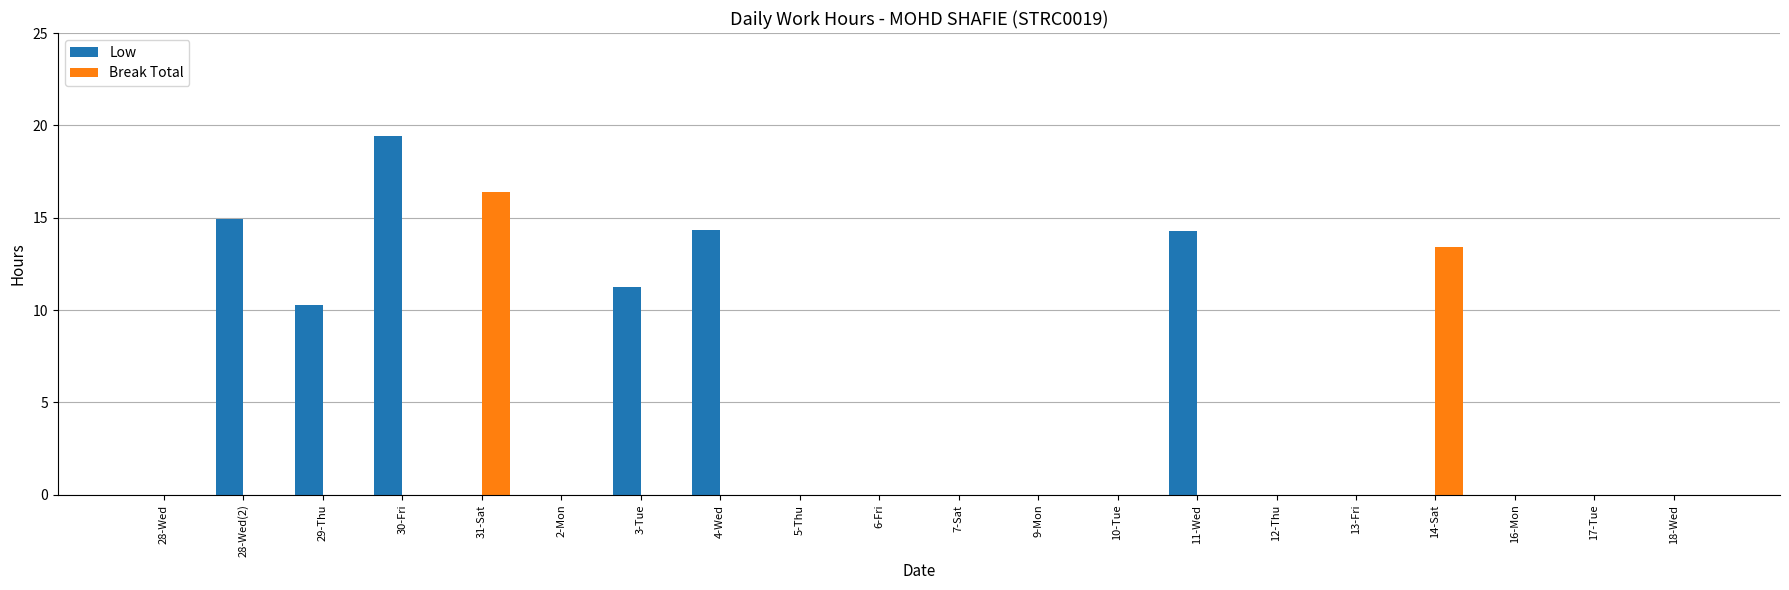

What are all the series names shown in the legend?

Low, Break Total